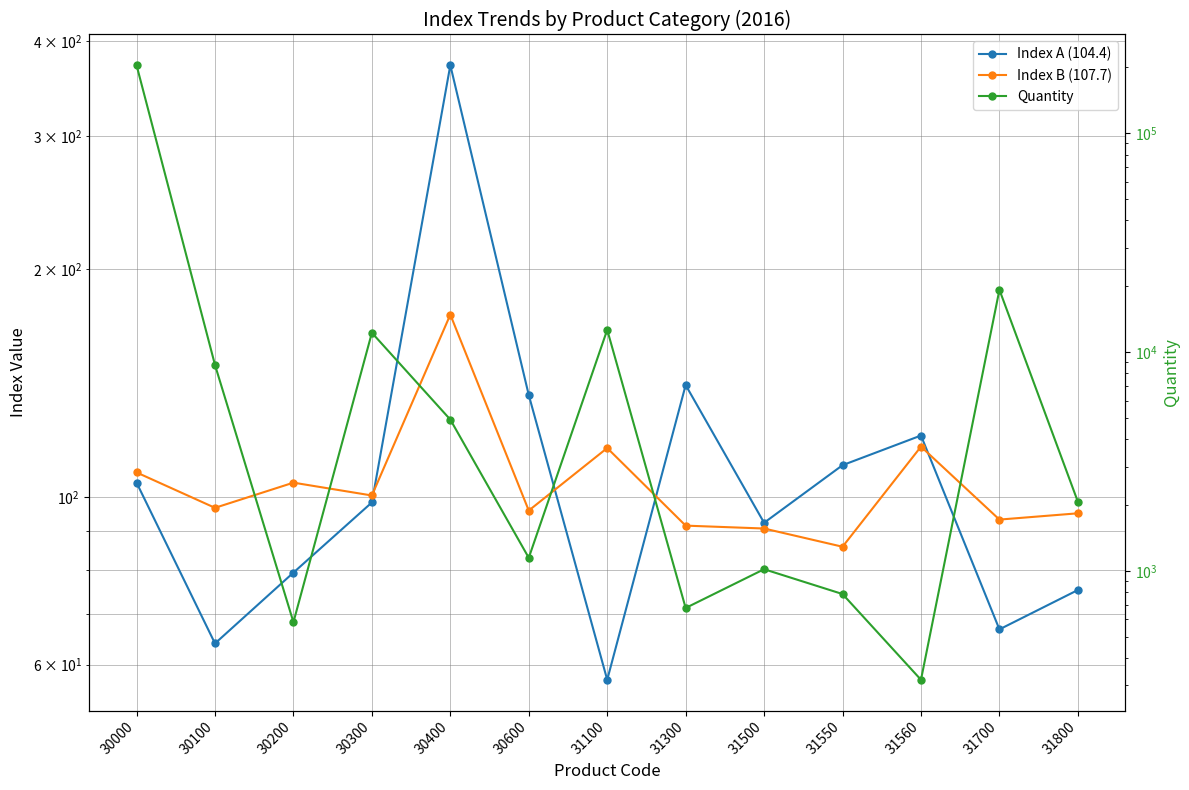

In Index A (104.4), how many points are lower than both neighbors (excluding endpoints)?

4